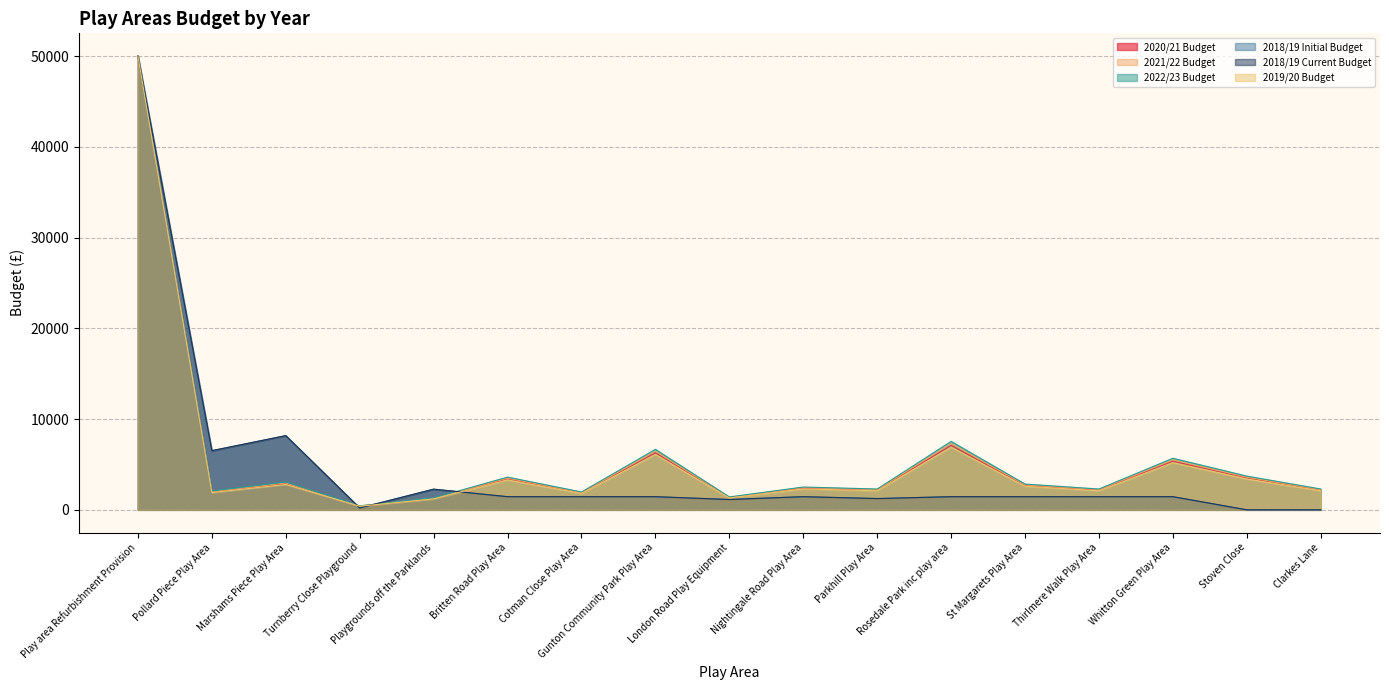

Does the chart display data point markers on the line(s)?

No